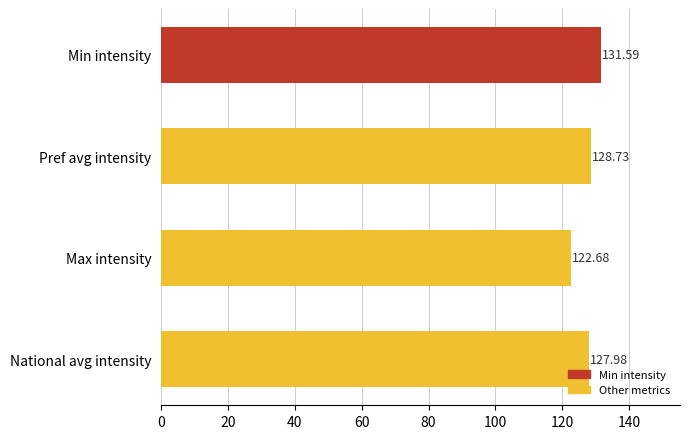

What is the average value?

127.7